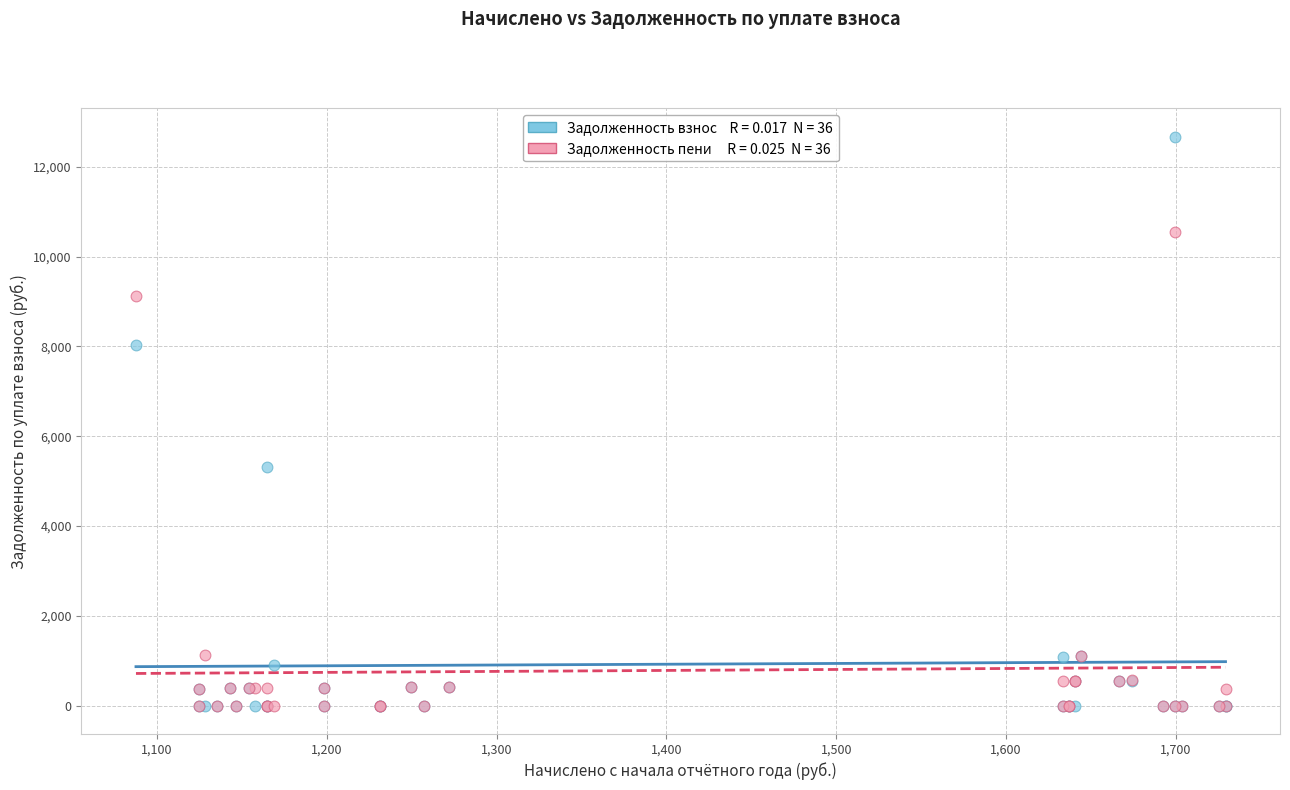

Across all series, what Y value is closest to 6334?

5316.4